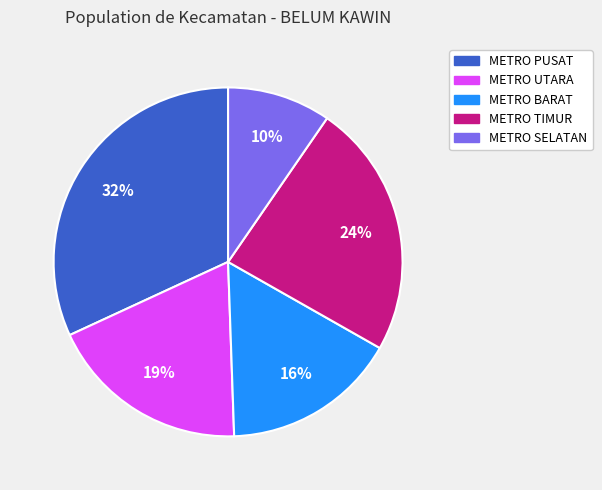

To the nearest percent, what portion does METRO TIMUR represent?

24%